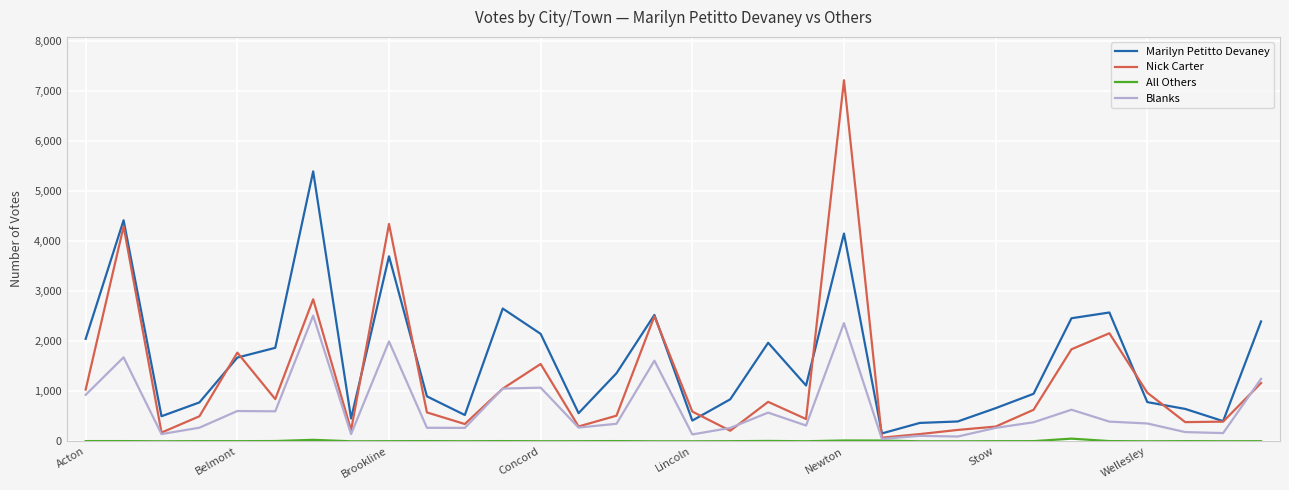

What is the highest value of the Marilyn Petitto Devaney series?

5394